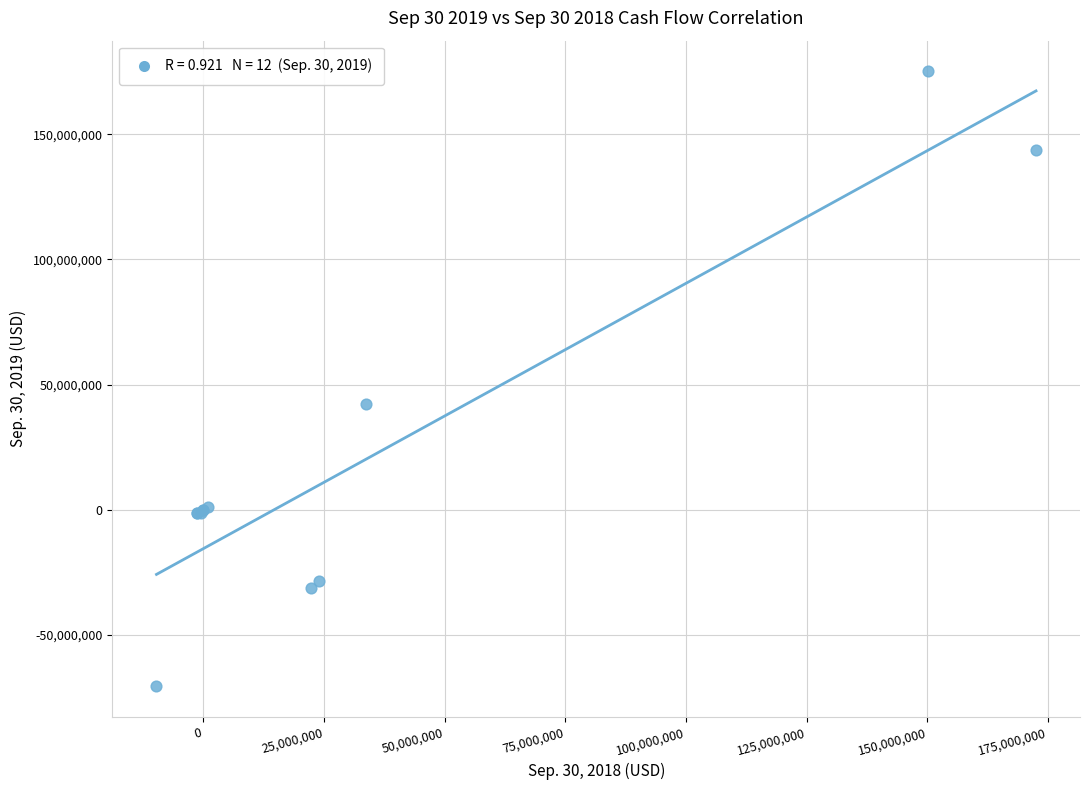

What Y value in the scatter plot is closest to 52316369?

42122962